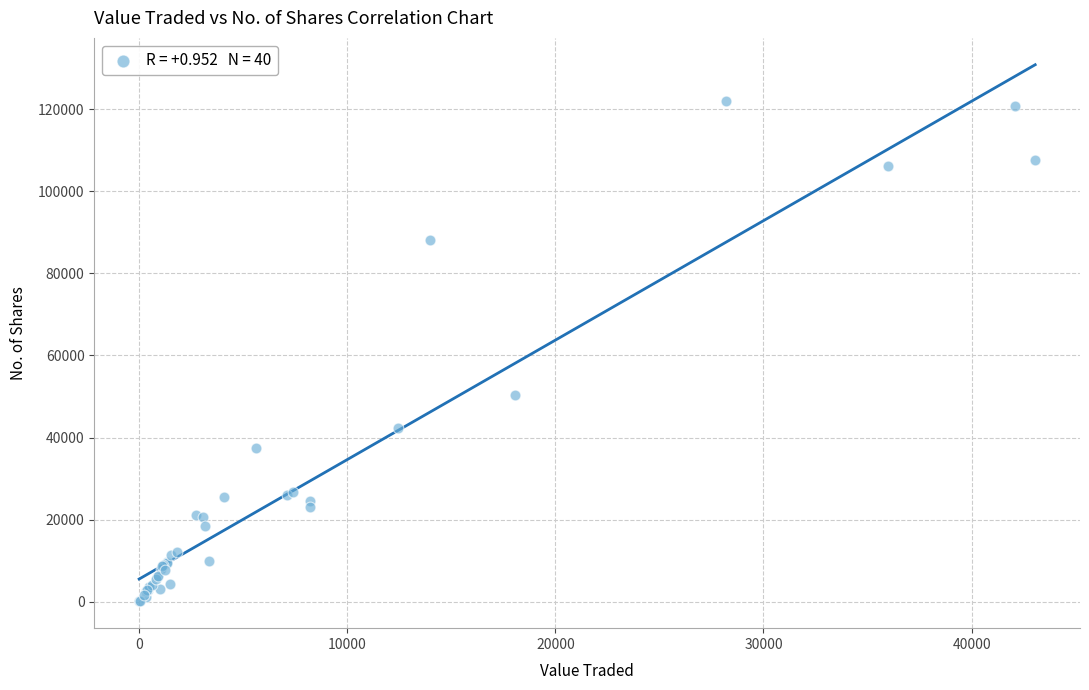

What Y value in the scatter plot is closest to 61002?

50314